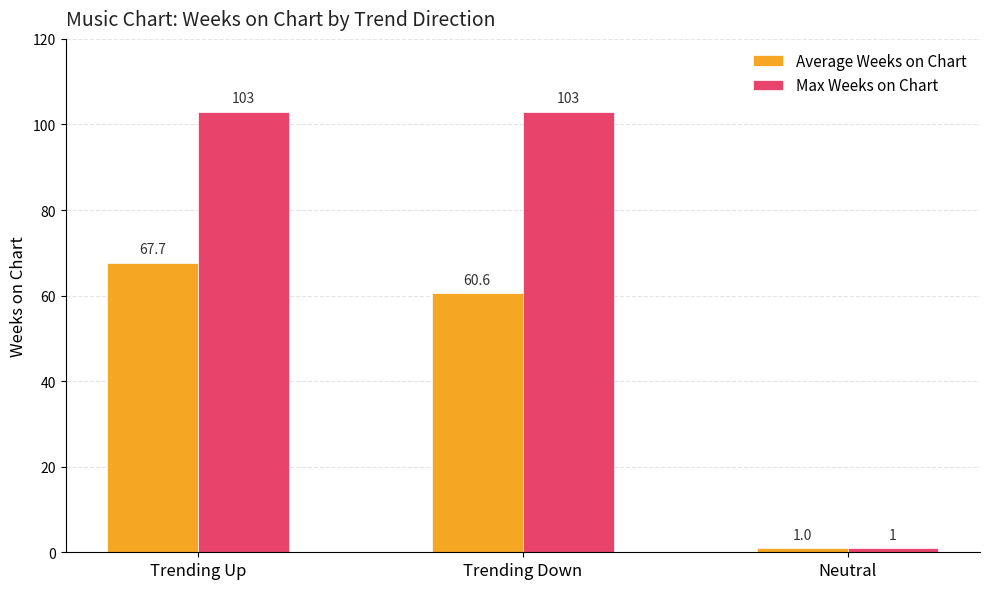

How many bars are there in each group?

2